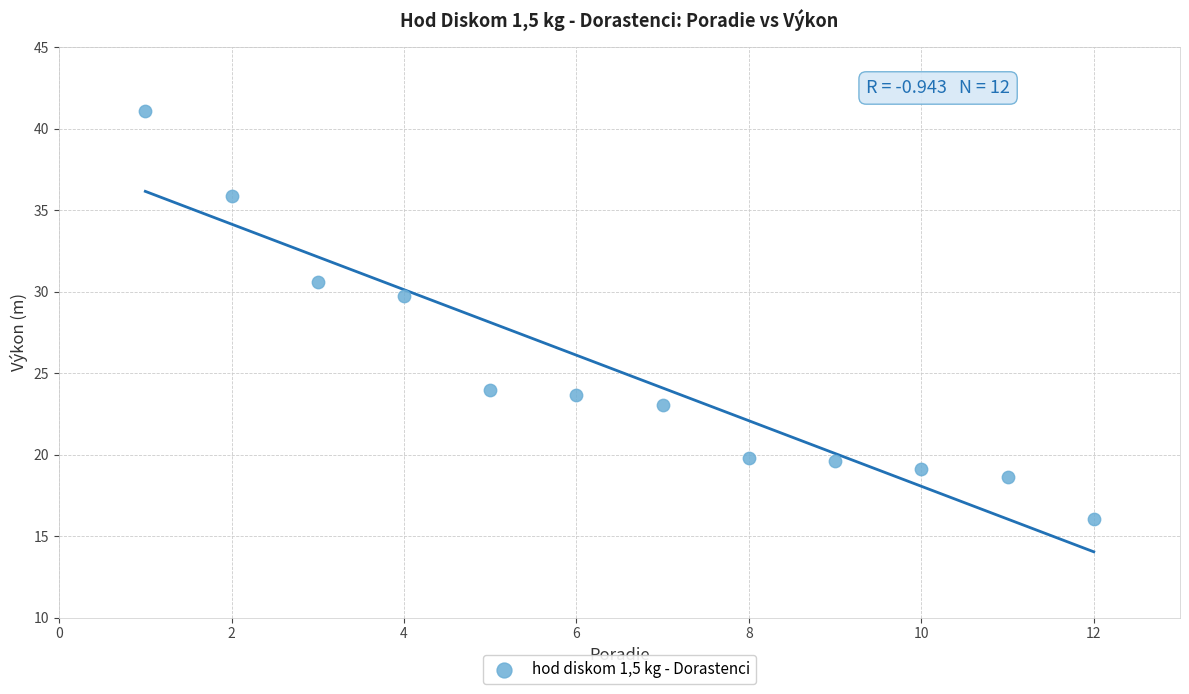

What is the average Y value?

25.1